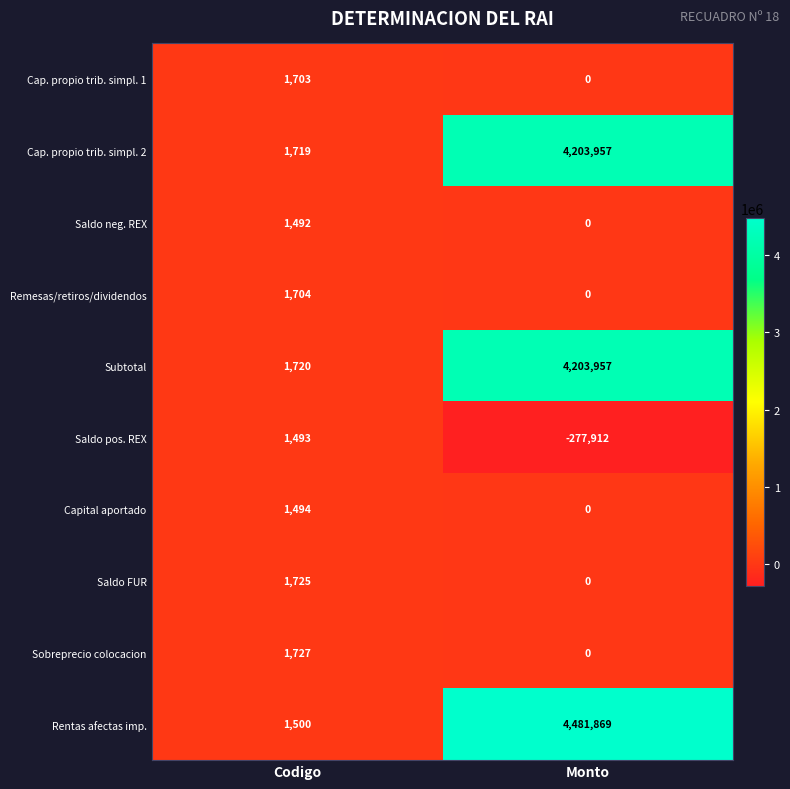

What is the average value of the Cap. propio trib. simpl. 1 series?

852